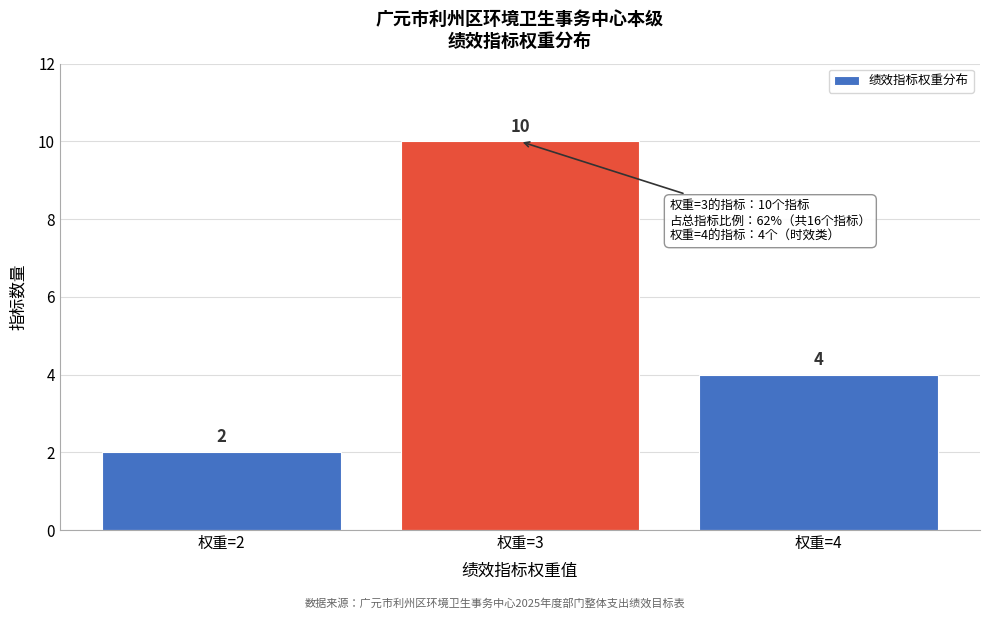

Reading right to left, transcribe all the data shown in this chart.

权重=4=4	权重=3=10	权重=2=2